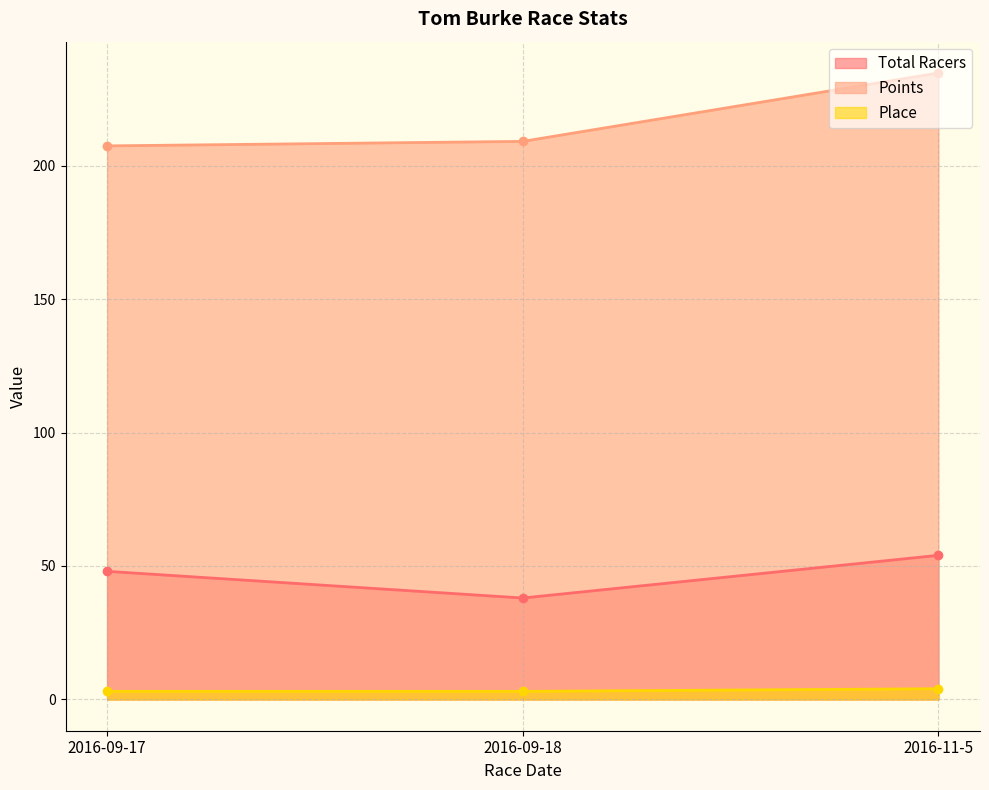

What is the sum of all Place values?

10.0